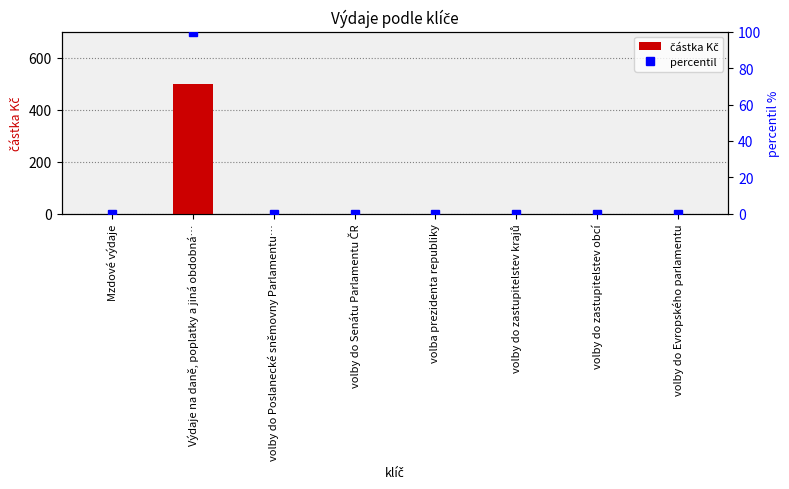

Which has a higher value, volby do zastupitelstev krajů or volby do Poslanecké sněmovny Parlamentu…?

volby do zastupitelstev krajů